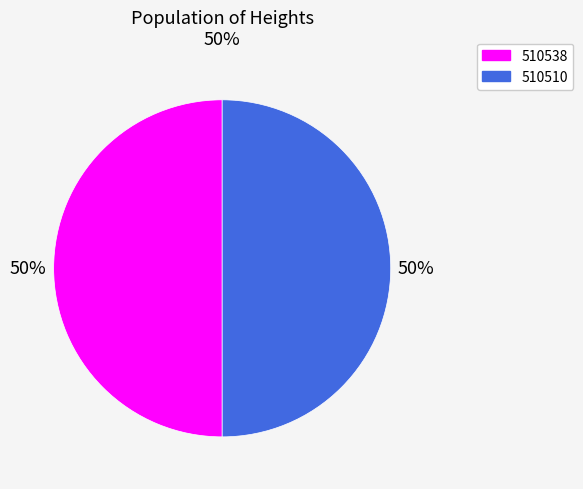

Combined, do 510538 and 510510 account for over 50%?

Yes